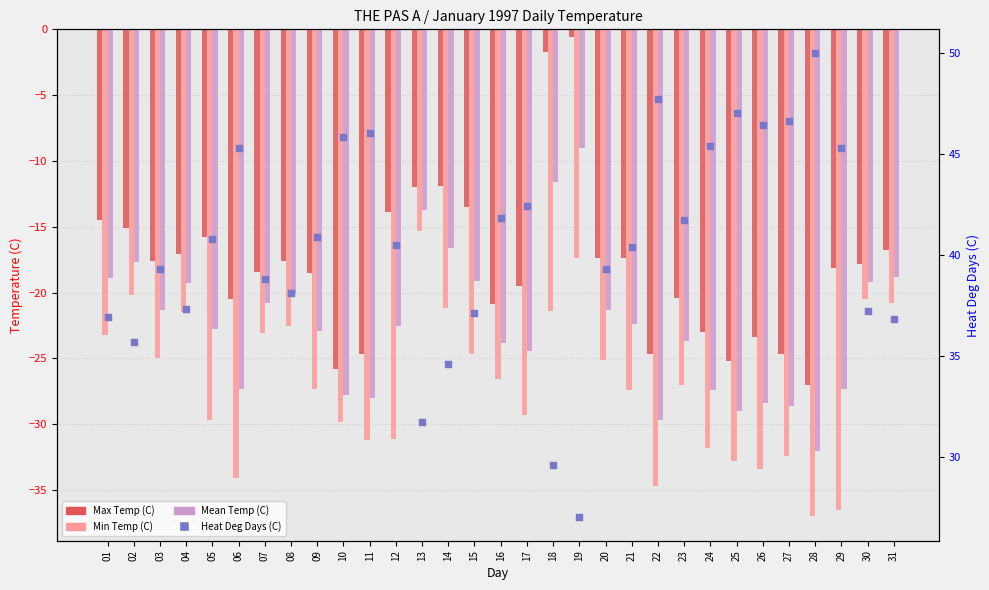

Which series reaches the minimum Y coordinate?

Min Temp (C)